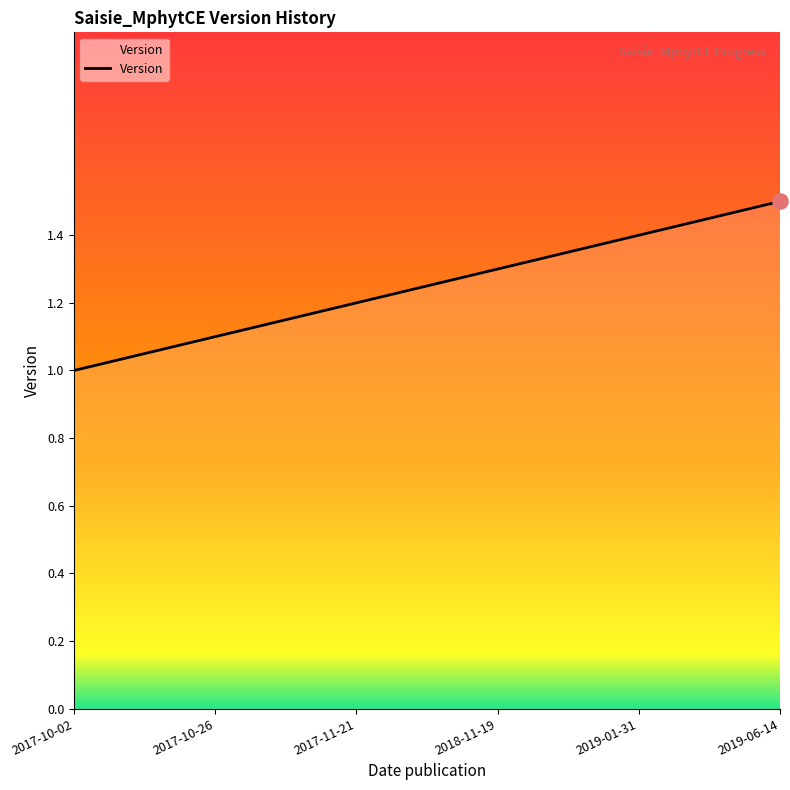

Approximately how many times larger is the value at 2017-10-26 compared to 2017-10-02?

1.1